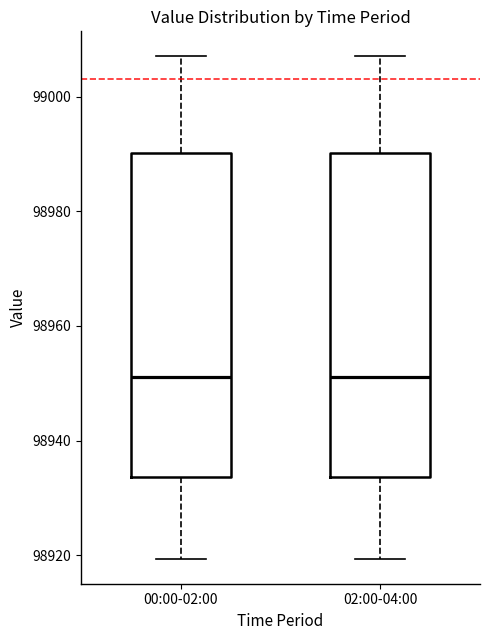

Reading left to right, read every box against the y-axis: the position of its median line, the range the box covers, and the ends of its whiskers. The values are not printed on the chart, so give them approximately, as read against the axis.

00:00-02:00: median 98952, box 98934 to 98990, whiskers 98920 to 99008
02:00-04:00: median 98952, box 98934 to 98990, whiskers 98920 to 99008